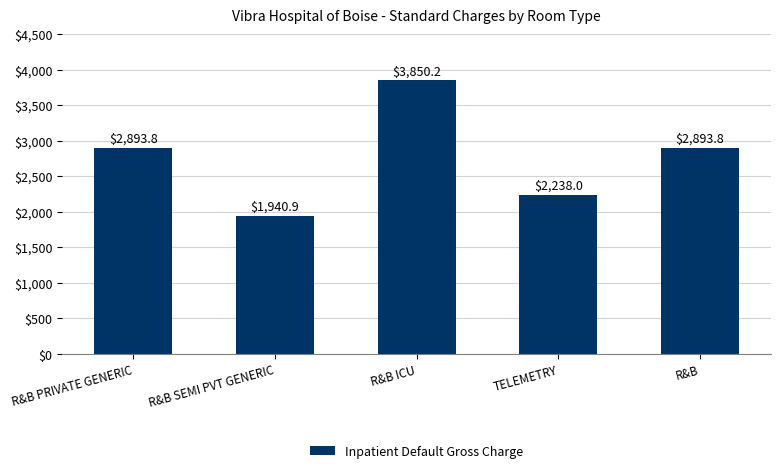

Reading right to left, list all the values displayed in this chart.

R&B=2893.8	TELEMETRY=2238.0	R&B ICU=3850.2	R&B SEMI PVT GENERIC=1940.9	R&B PRIVATE GENERIC=2893.8